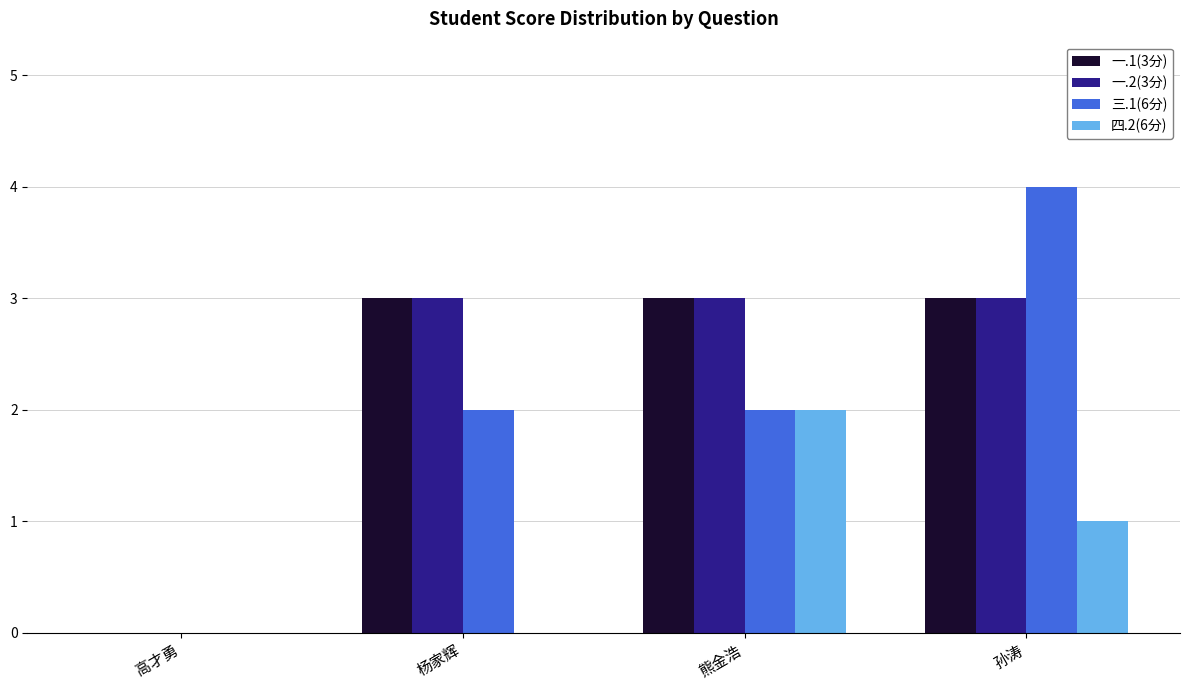

Which category has the highest value across all series?

孙涛